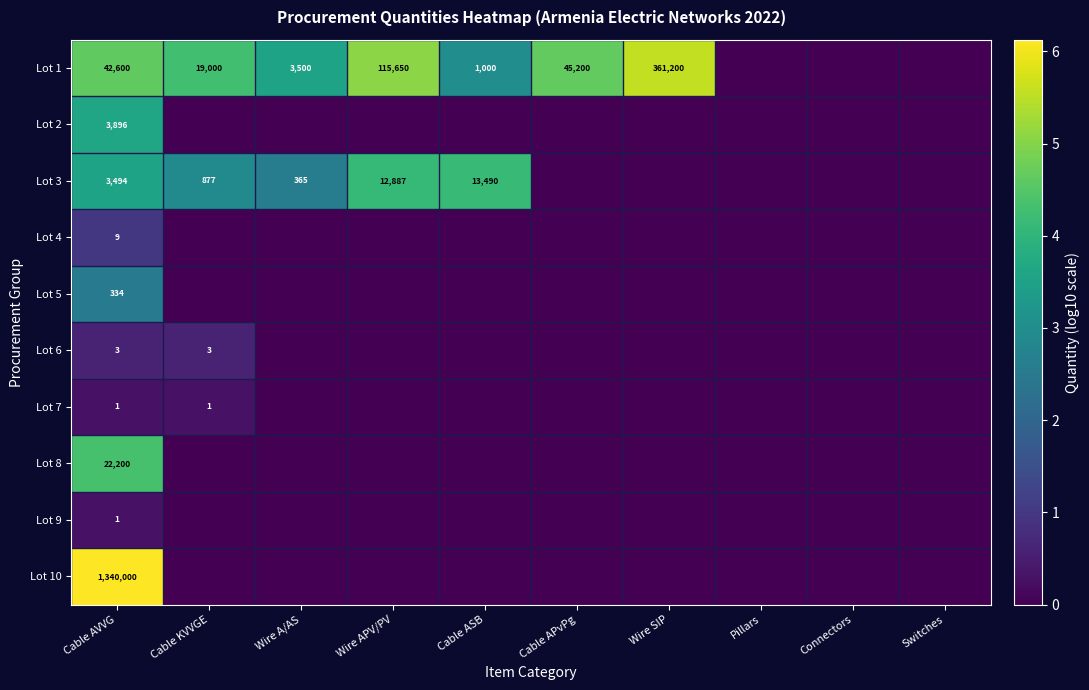

What is the spread (max minus min) of values at Cable APvPg?

4.7